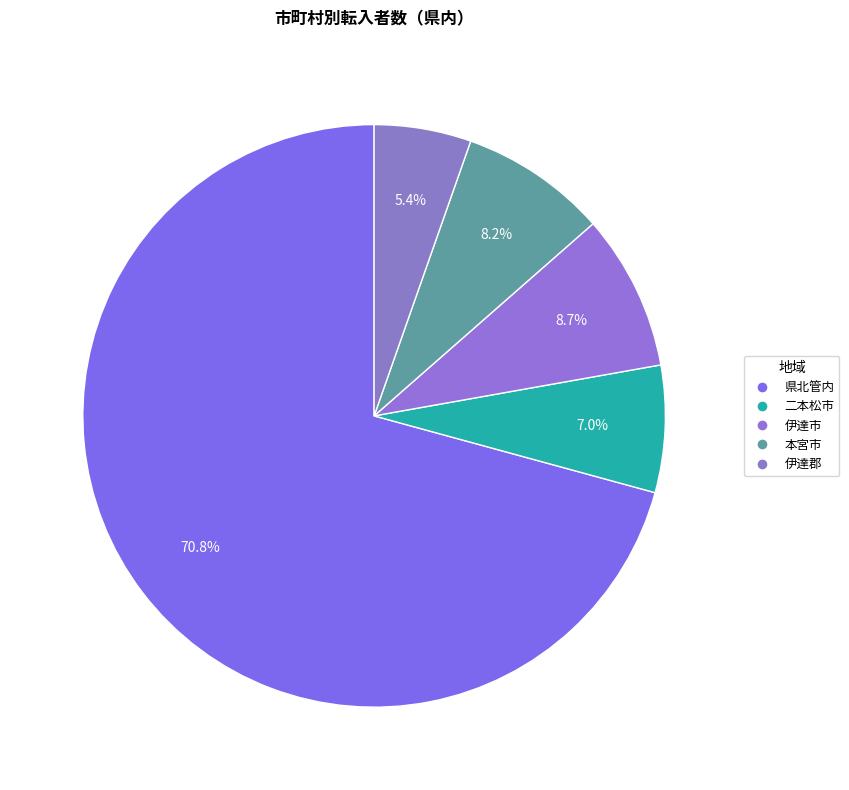

What is the ratio of the value at 伊達市 to the value at 県北管内?

0.1